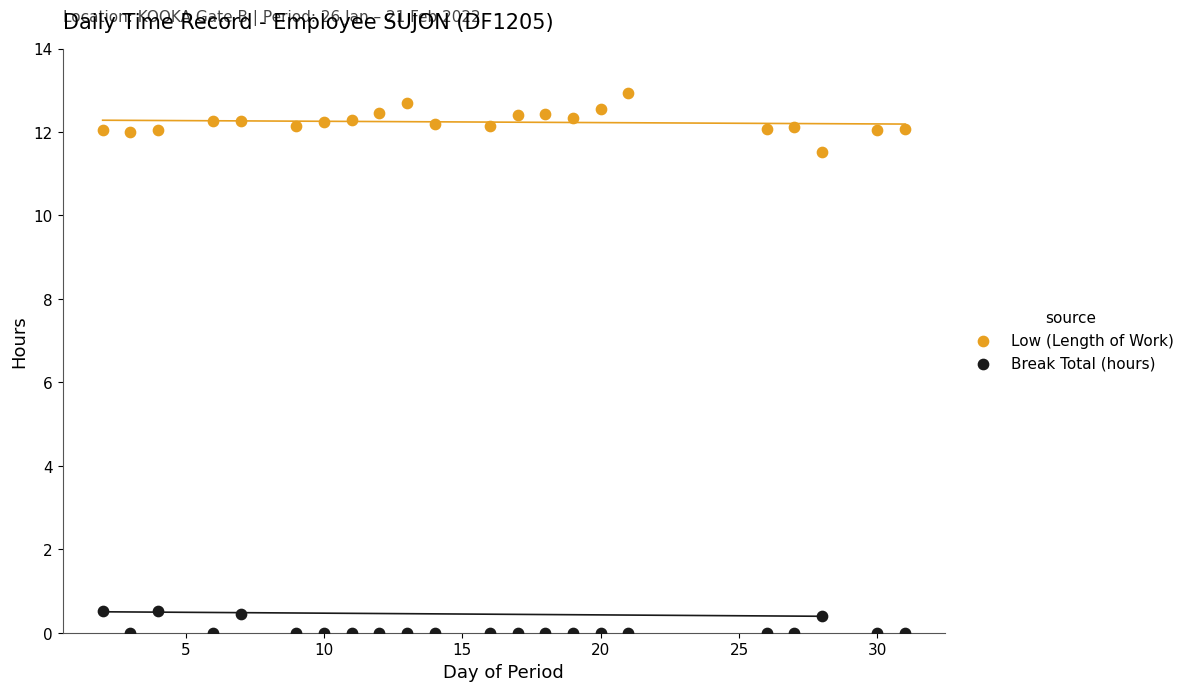

Which series reaches the maximum Y coordinate?

Low (Length of Work)